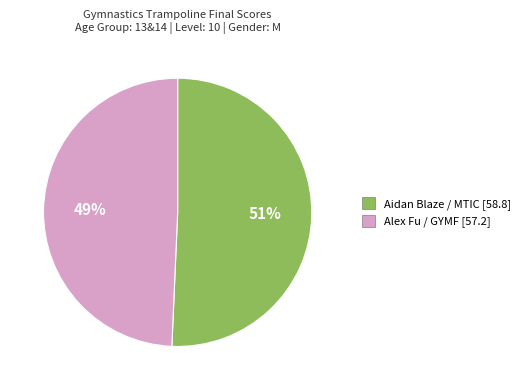

To the nearest percent, what percentage of the pie is Aidan Blaze / MTIC?

51%